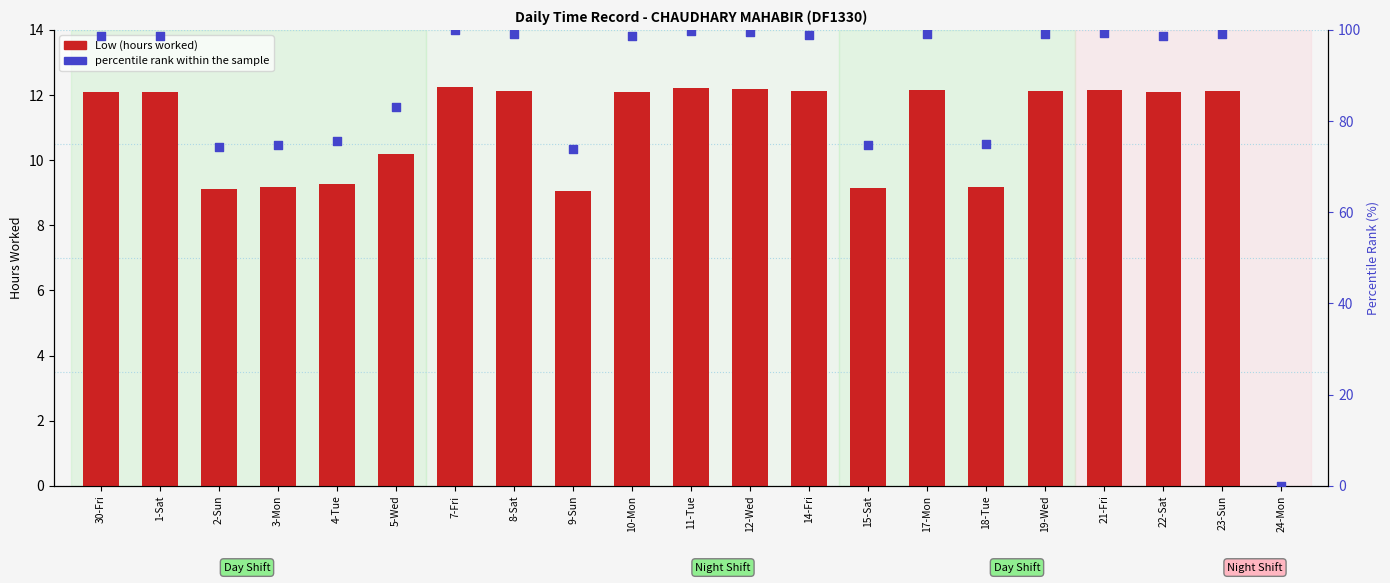

Which series contains the lowest Y value?

Low (hours)